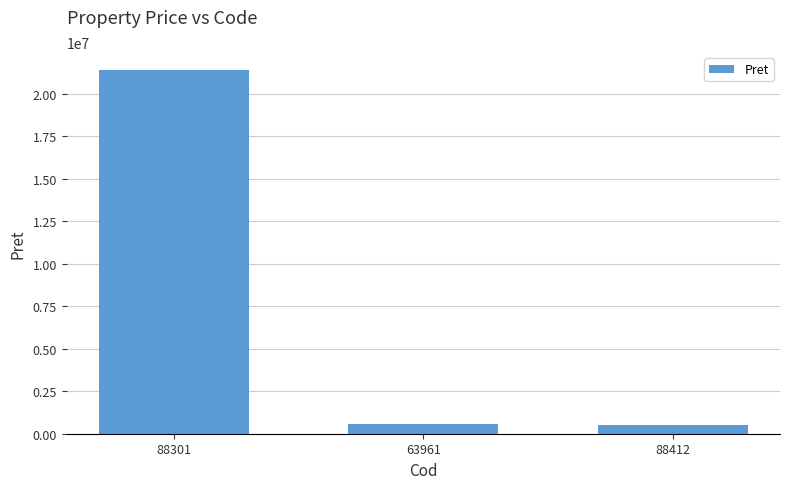

What is the sum of all values?

22528358.9